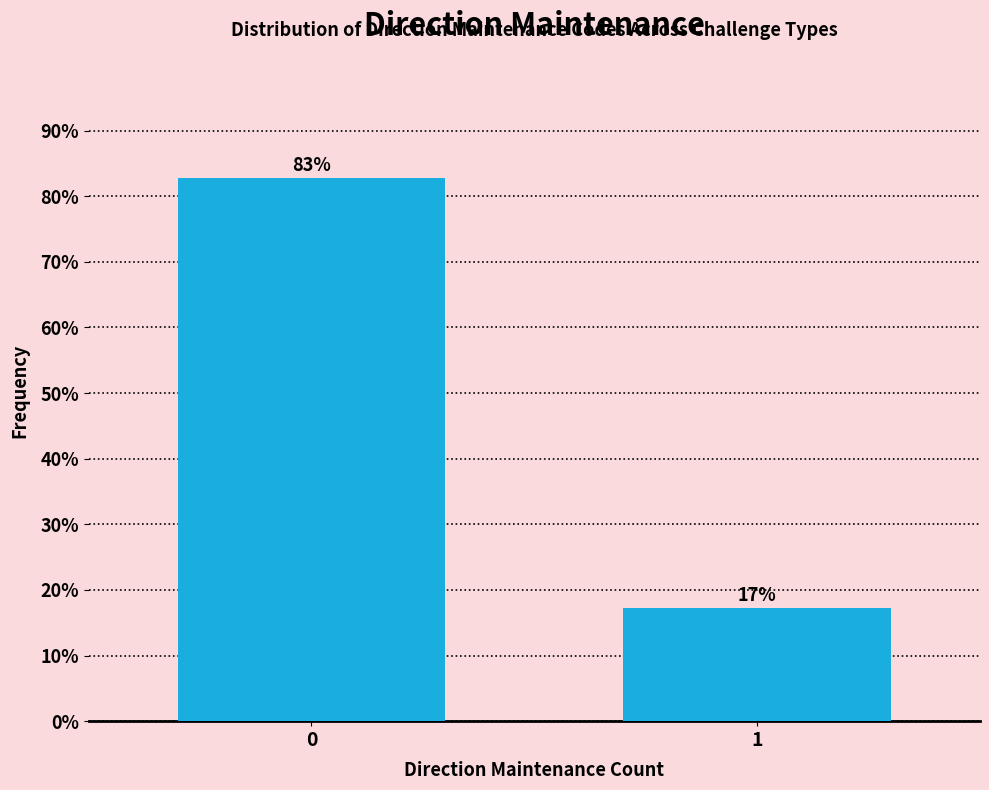

Rank the categories by value from lowest to highest.

1, 0